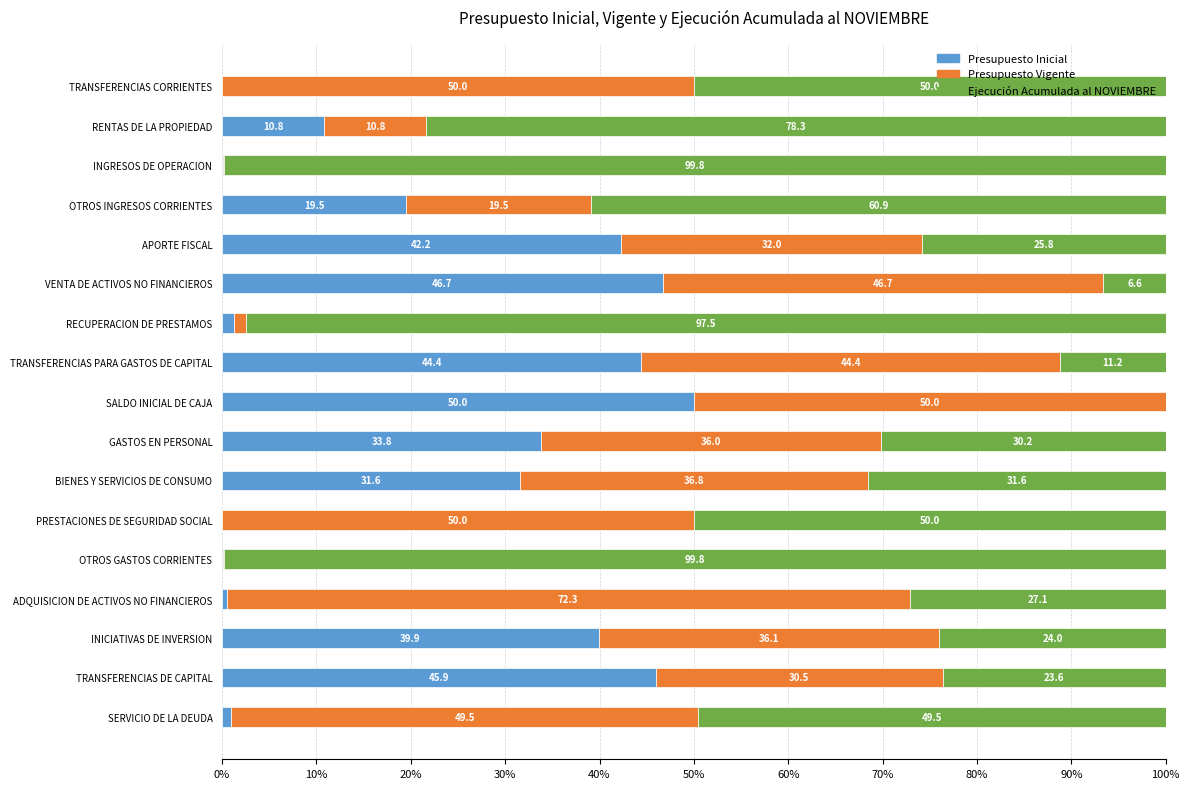

What is the total value across all series at APORTE FISCAL?

100.0